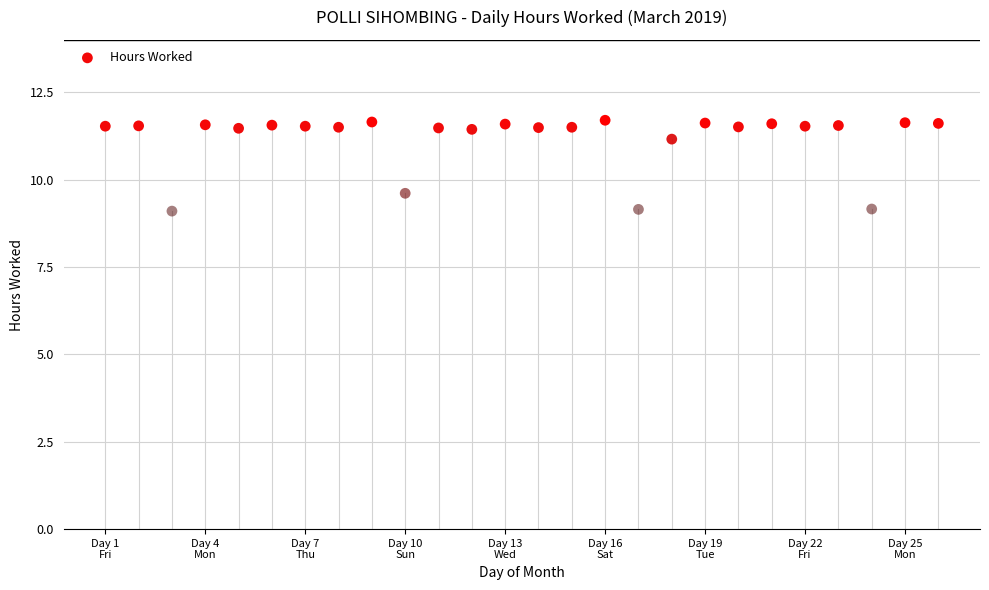

What Y value in the scatter plot is closest to 10?

9.6